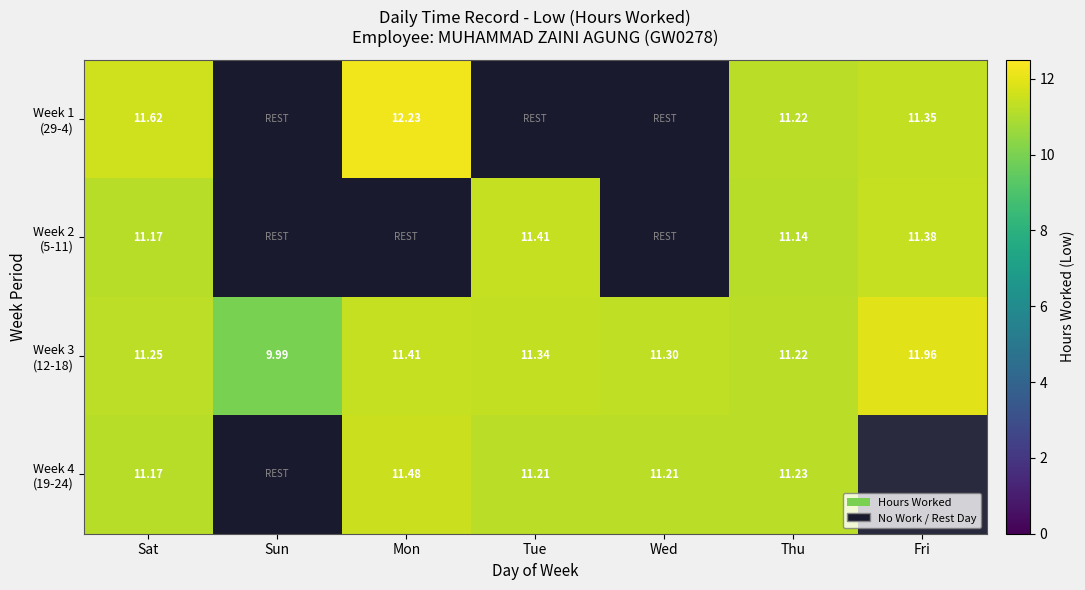

At which label does Week 2 (5-11) first exceed 11?

Sat